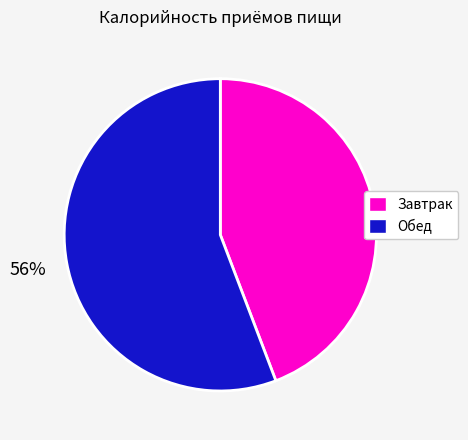

To the nearest percent, what portion does Обед represent?

56%